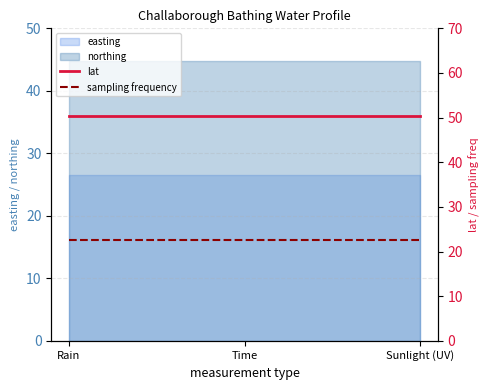

What is the greatest value displayed?

50.3